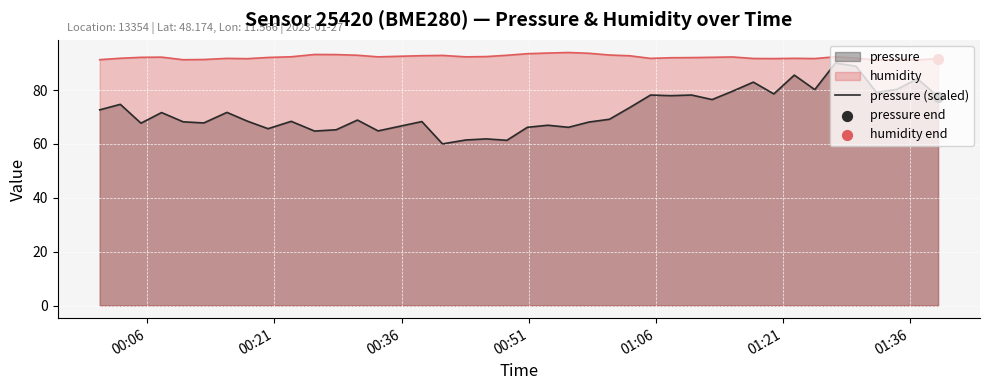

At how many categories does at least one series exceed 72?

40